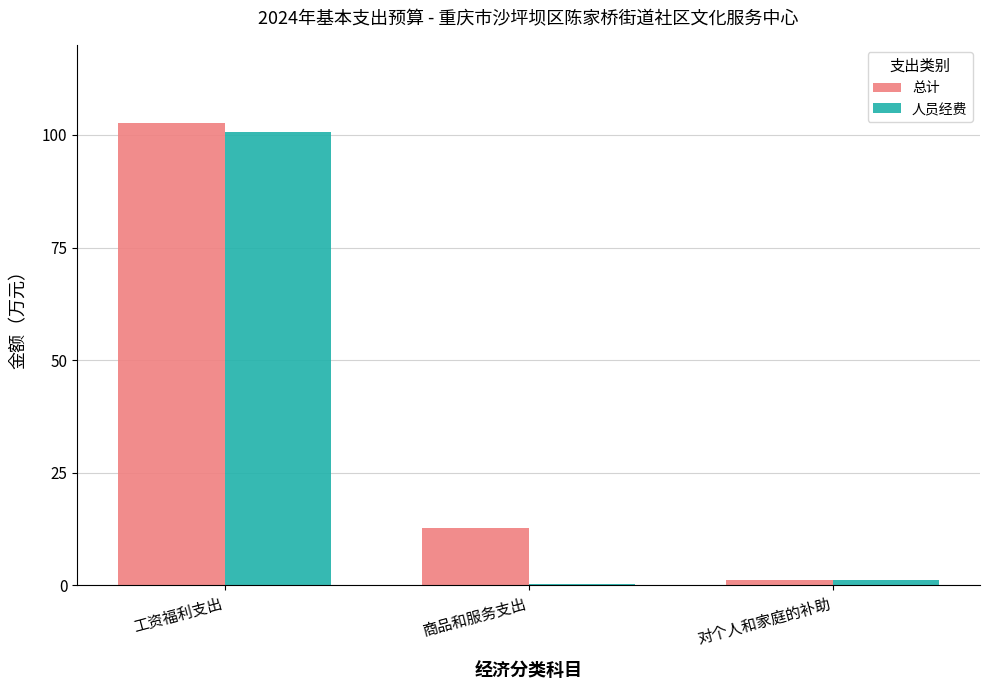

What is the sum of all 人员经费 values?

102.1